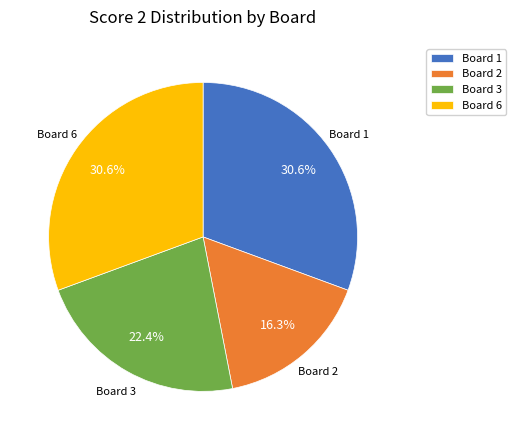

What portion of the pie excludes Board 2?

83.7%